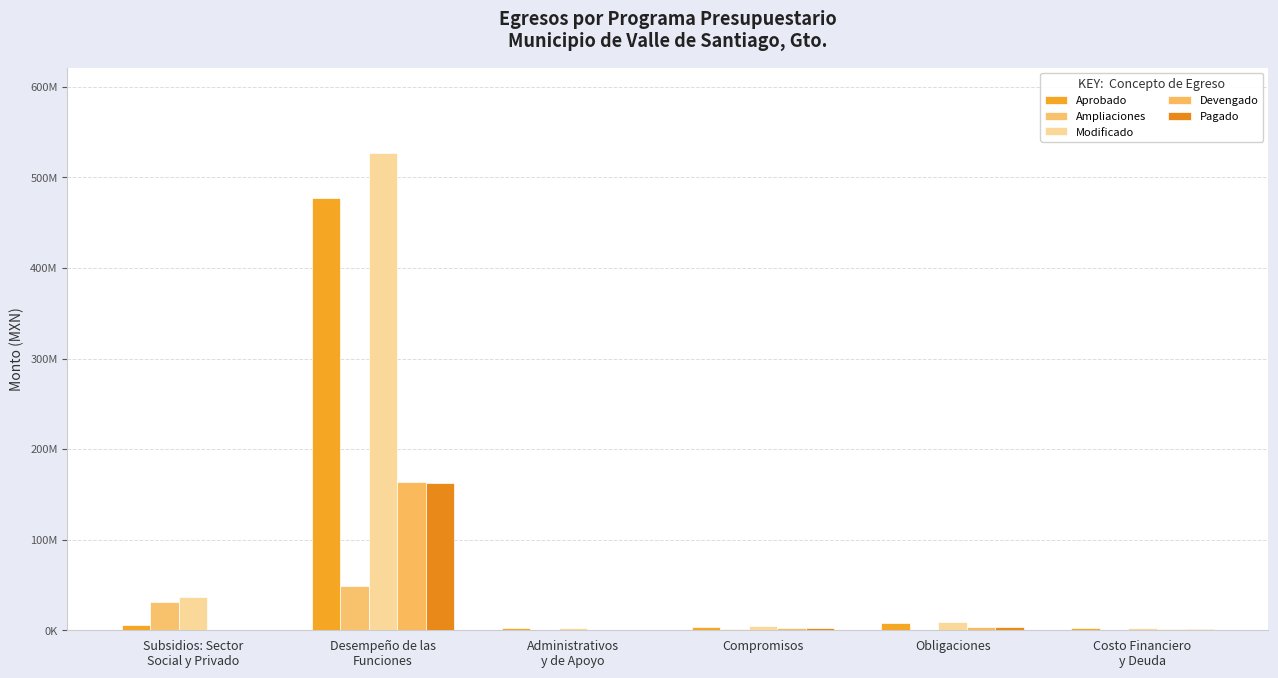

At which label does Ampliaciones first exceed 996988?

Subsidios: Sector
Social y Privado